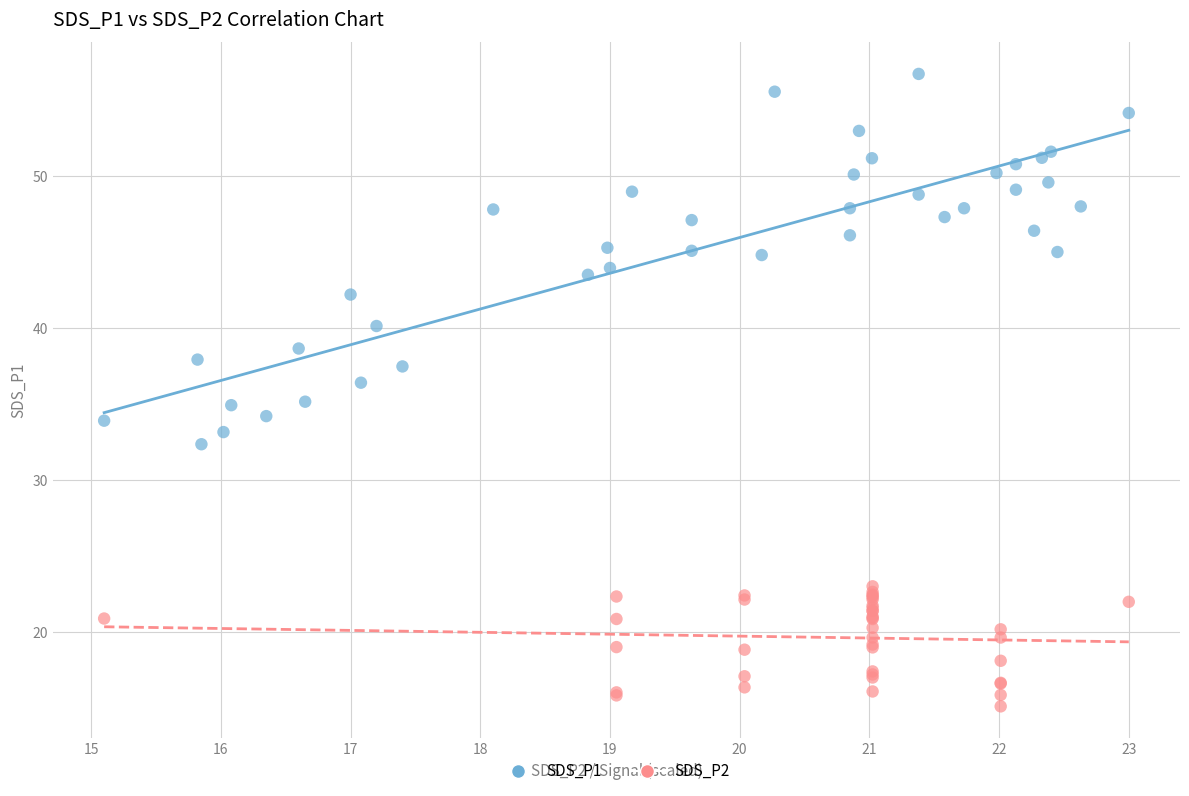

Which series contains the lowest Y value?

SDS_P2